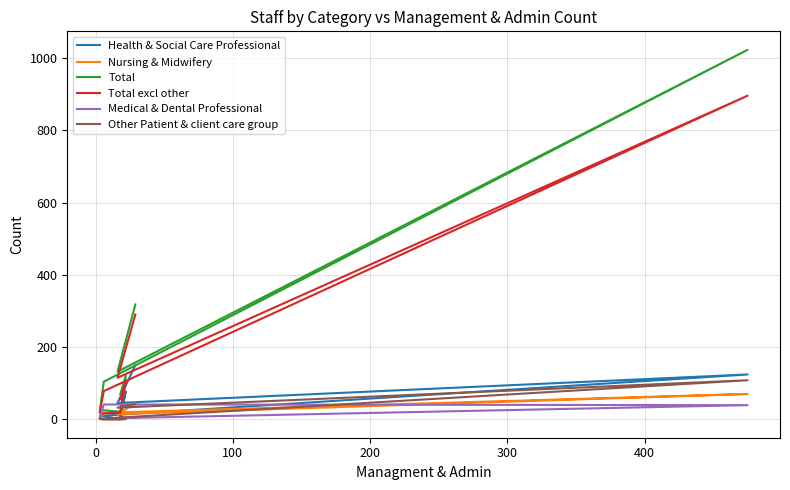

Is the value of Nursing & Midwifery at 7 greater than the value of Medical & Dental Professional at 300?

No